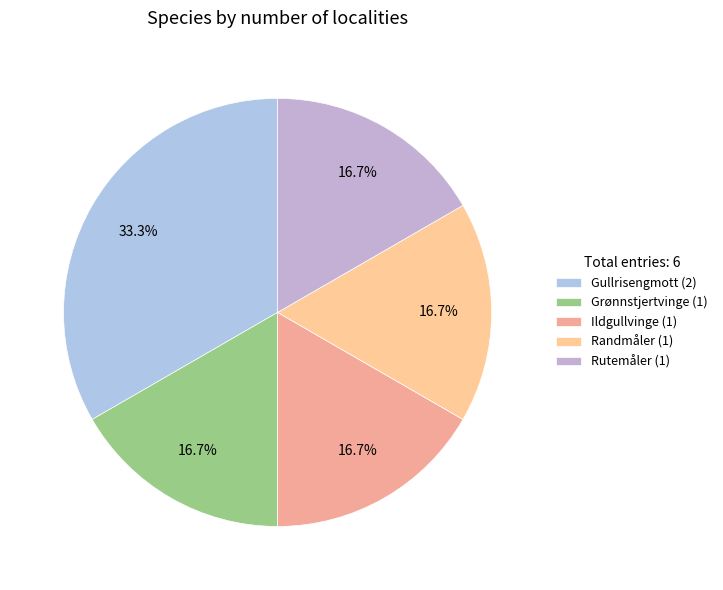

What percentage is the Grønnstjertvinge slice, to the nearest percent?

17%